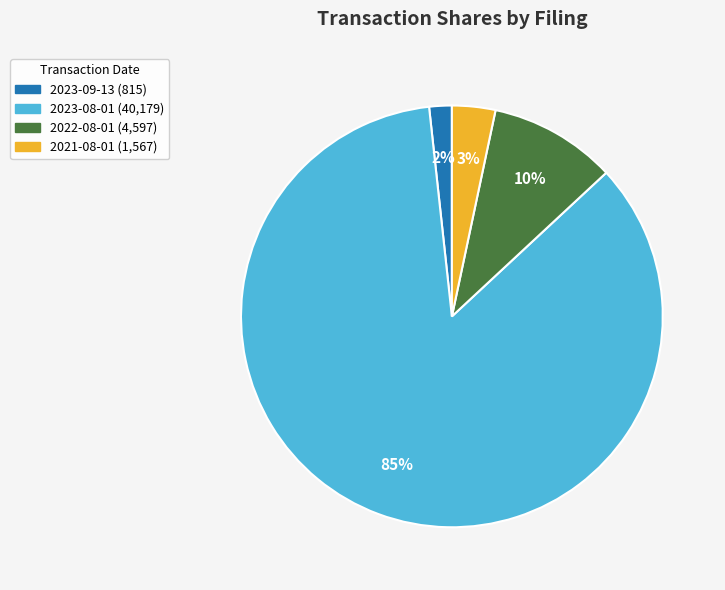

Is there any slice that represents more than half of the pie?

Yes